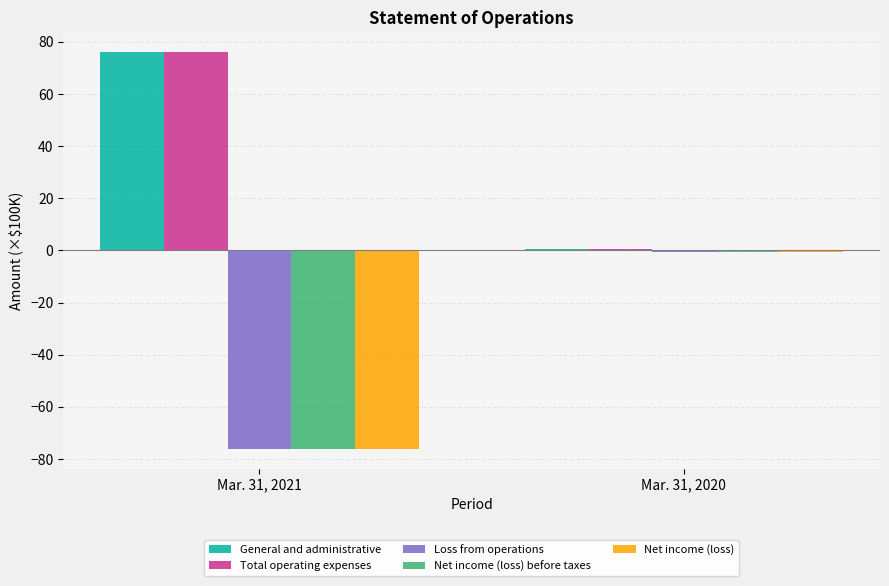

Reading right to left, what are all the values shown in this chart?

General and administrative: 0.5	76.1
Total operating expenses: 0.5	76.1
Loss from operations: -0.5	-76.1
Net income (loss) before taxes: -0.5	-76.1
Net income (loss): -0.5	-76.1